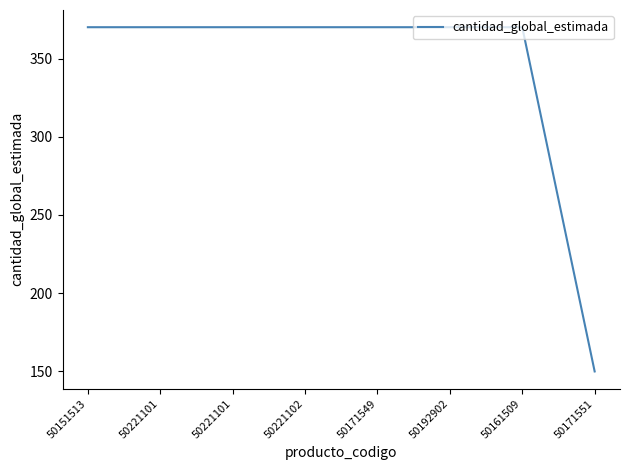

List the labels in order of value, smallest first.

50171551, 50151513, 50221101, 50221101, 50221102, 50171549, 50192902, 50161509